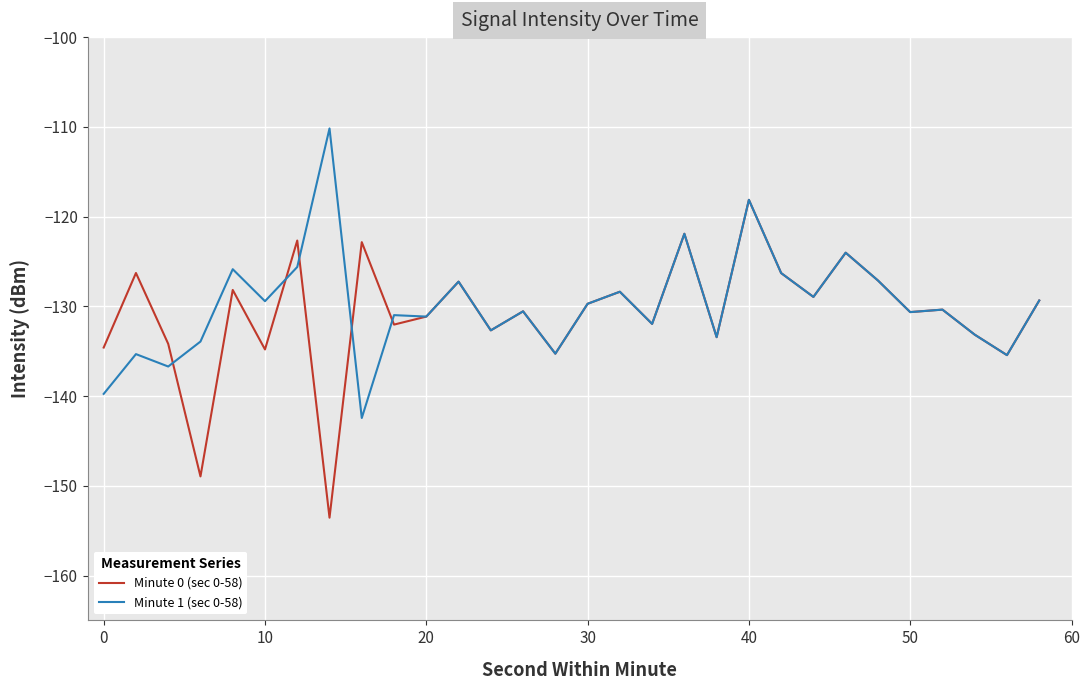

What is the difference between the second highest and second lowest values in the Minute 1 (sec 0-58) series?

21.6